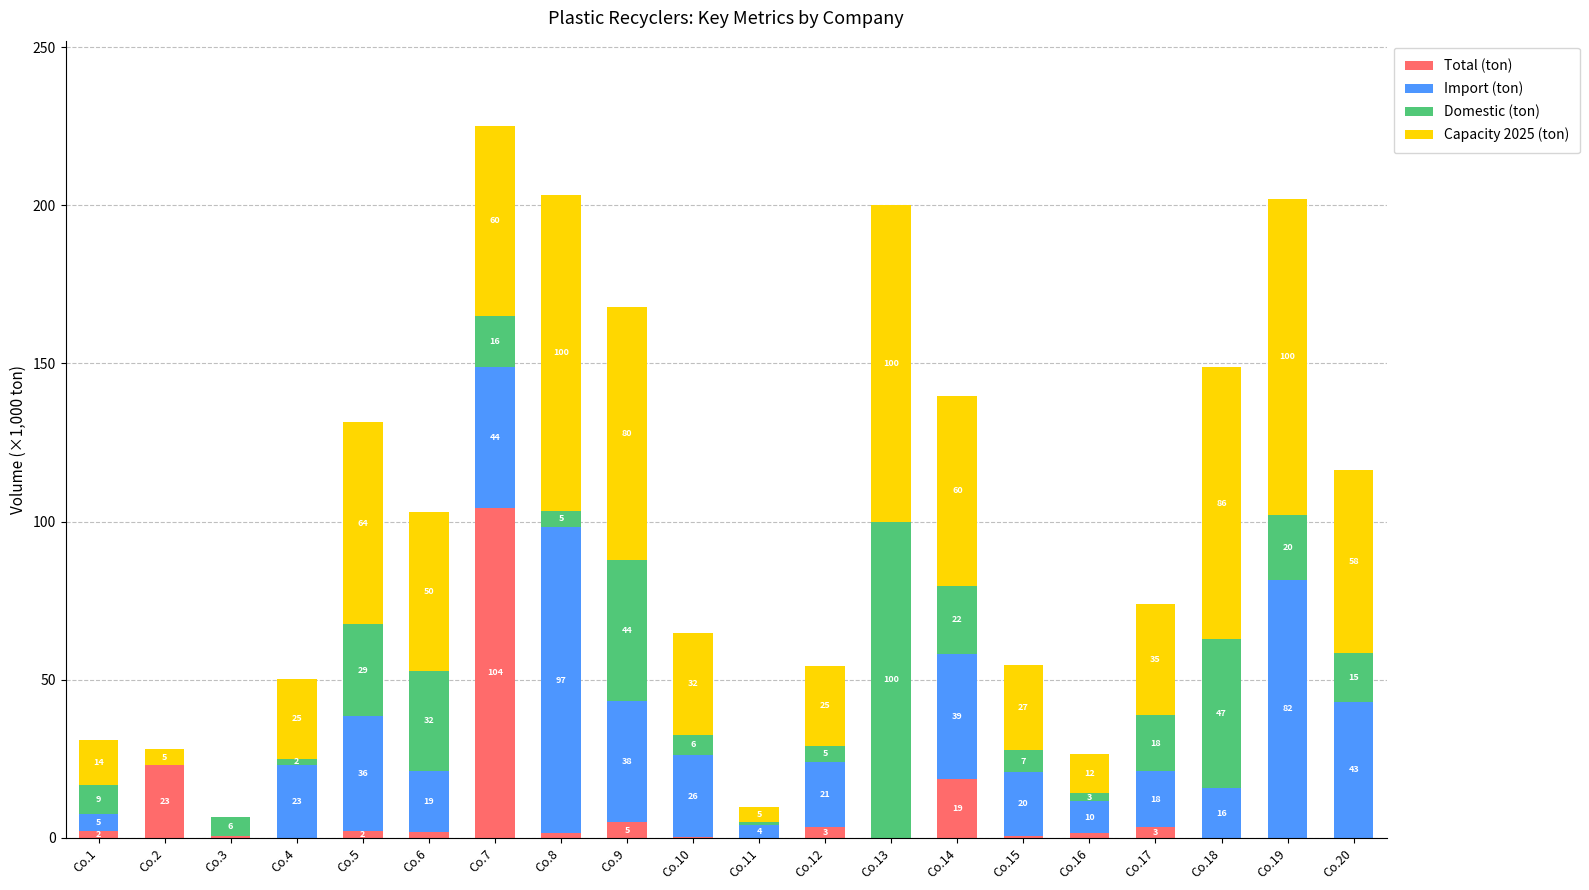

At which label is Total (ton) closest to 52?

Co.2